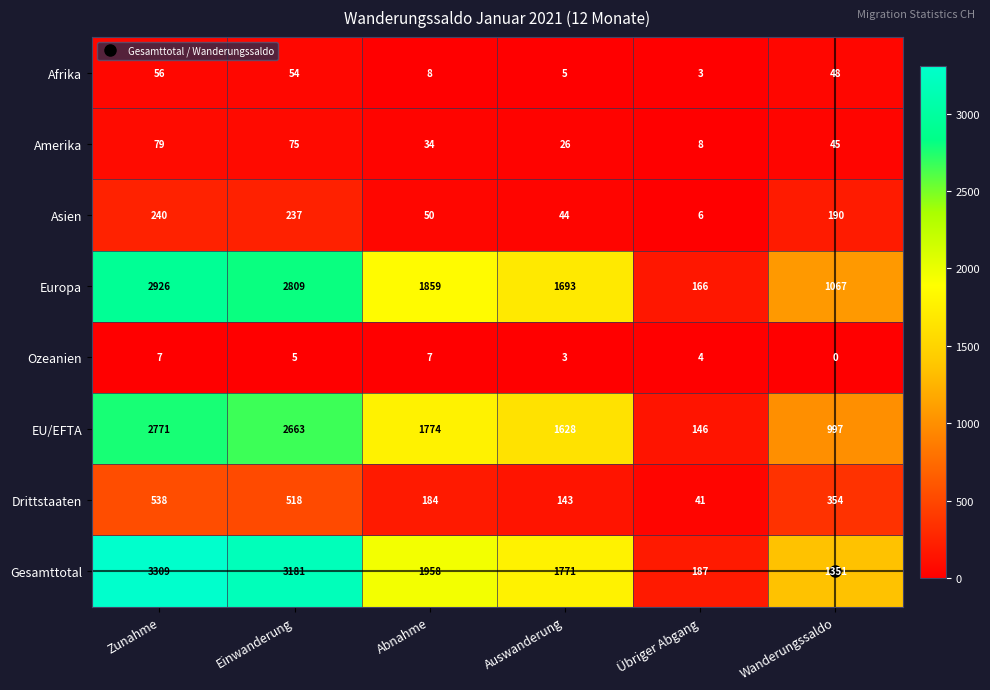

What is the spread (max minus min) of values at Auswanderung?

1768